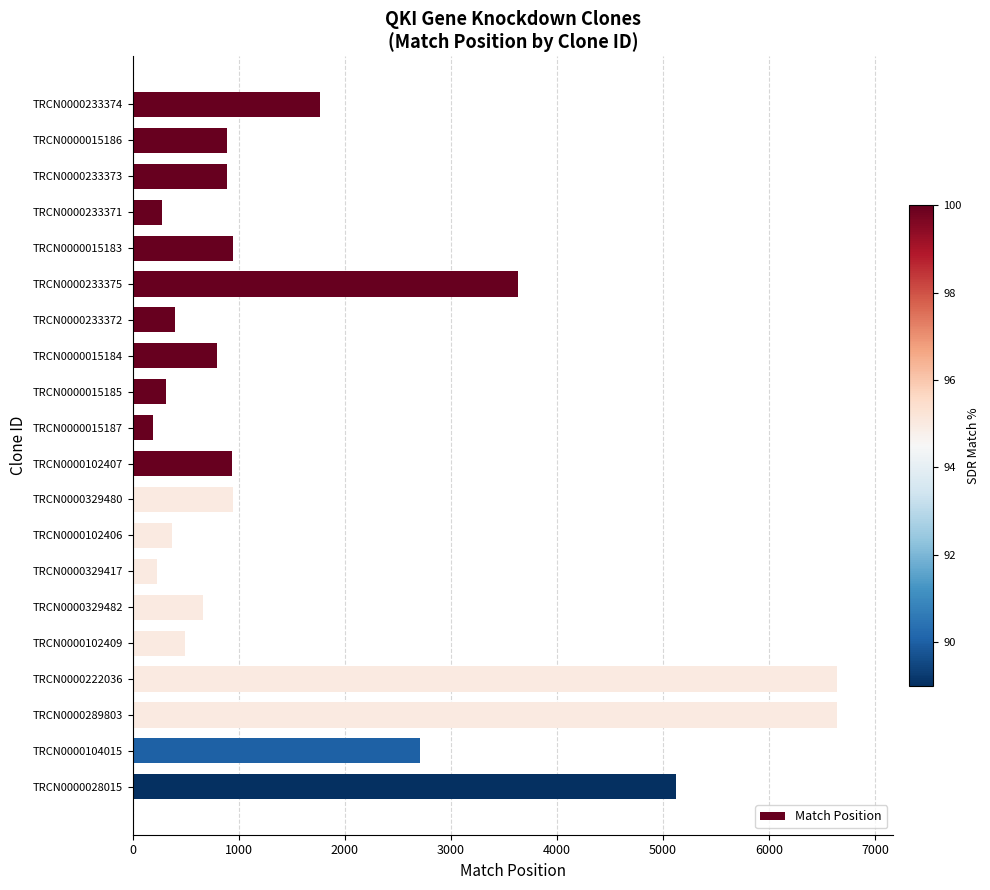

What is the minimum value shown in the chart?

194